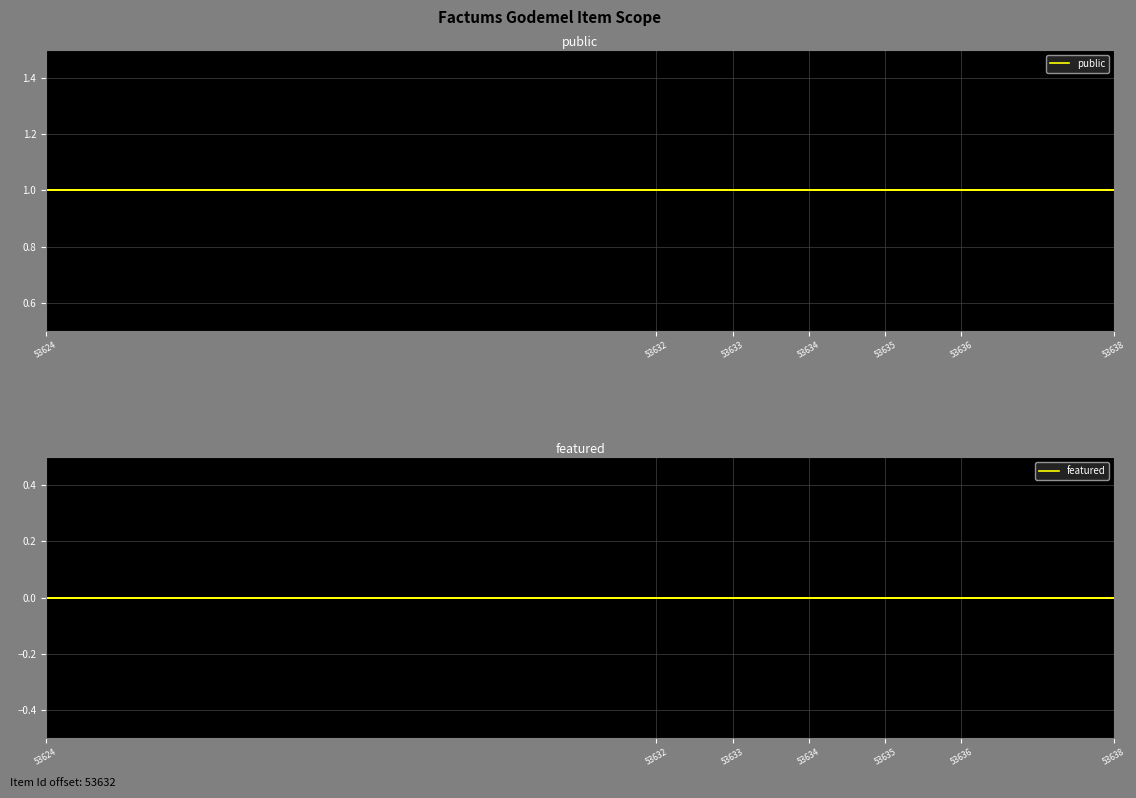

Rank the series at 53636 from highest to lowest value.

public, featured